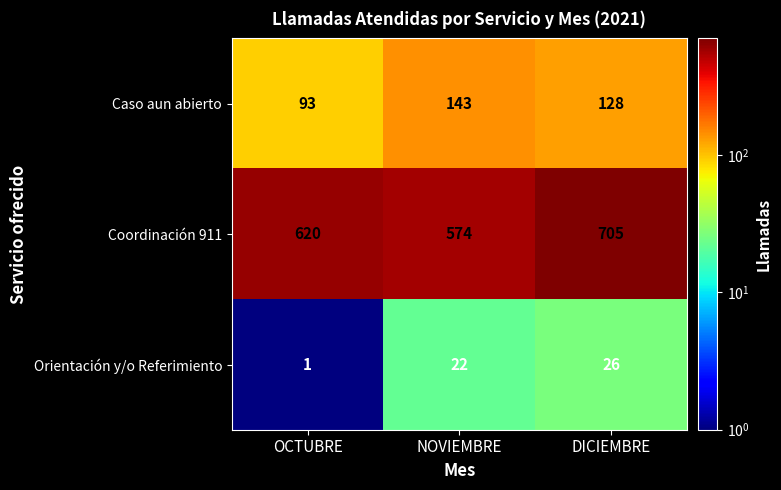

True or false: Coordinación 911 has a value of 620 at OCTUBRE.

True